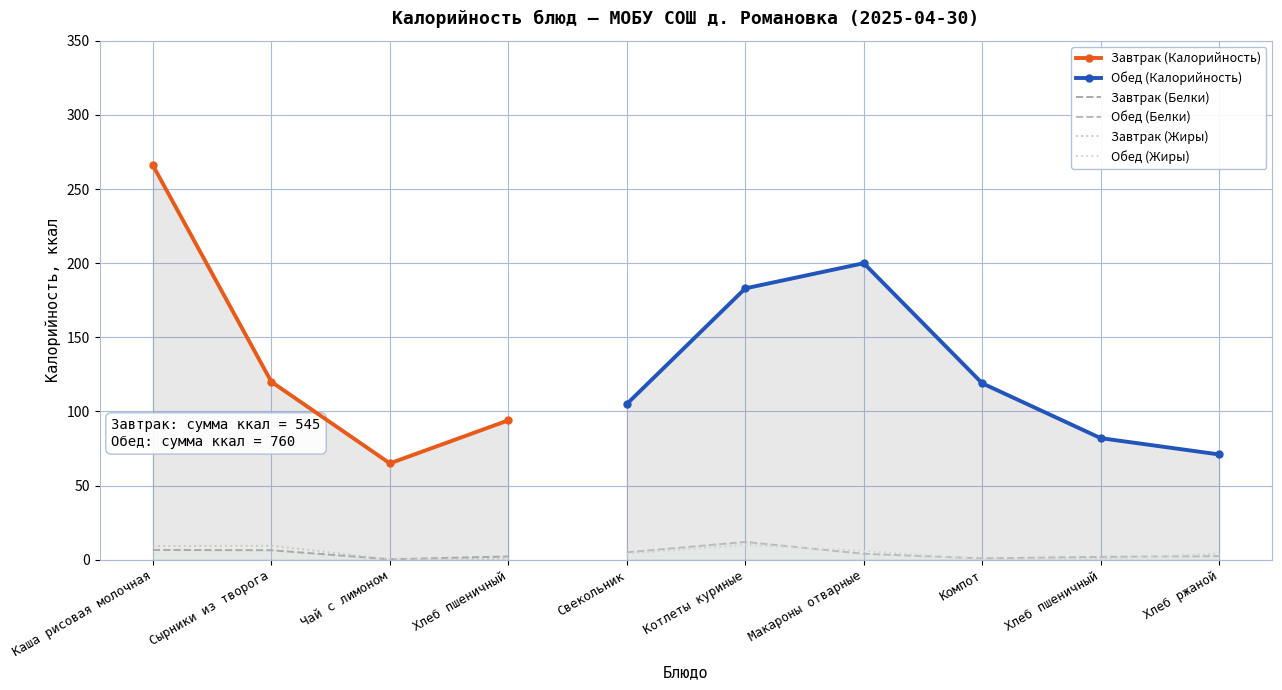

List the series in order of their overall mean, highest first.

Завтрак (Калорийность), Обед (Калорийность), Завтрак (Белки), Обед (Белки), Завтрак (Жиры), Обед (Жиры)